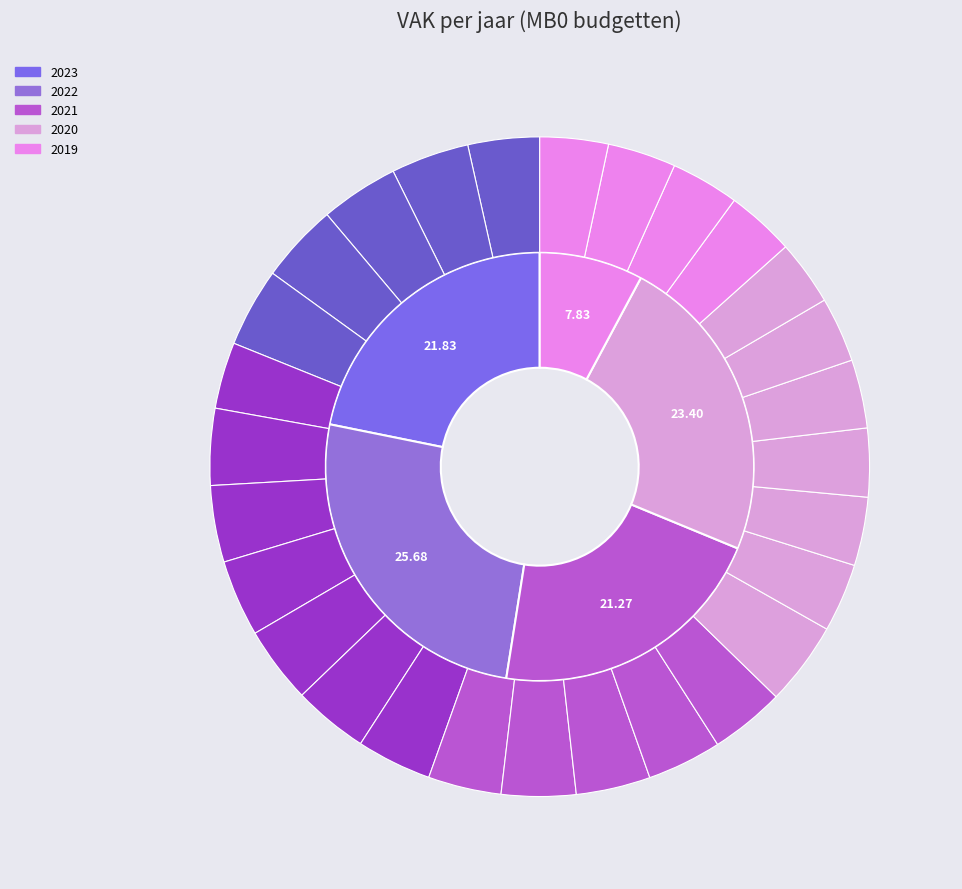

Is it true that 2022 1ste aanpassing ontwerp is 14% of the pie?

False